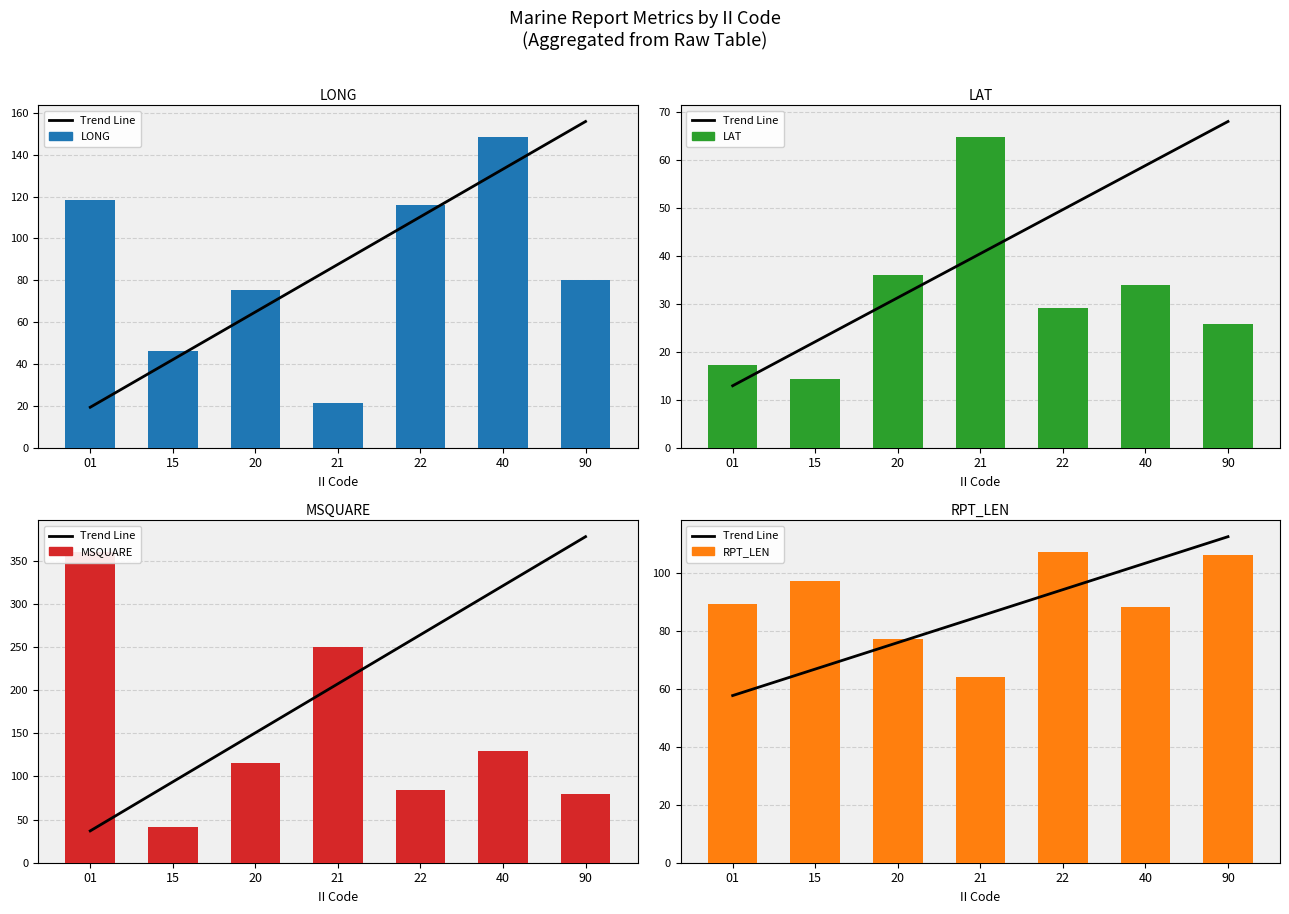

What are all the series names shown in the legend?

Trend Line, LONG, LAT, MSQUARE, RPT_LEN